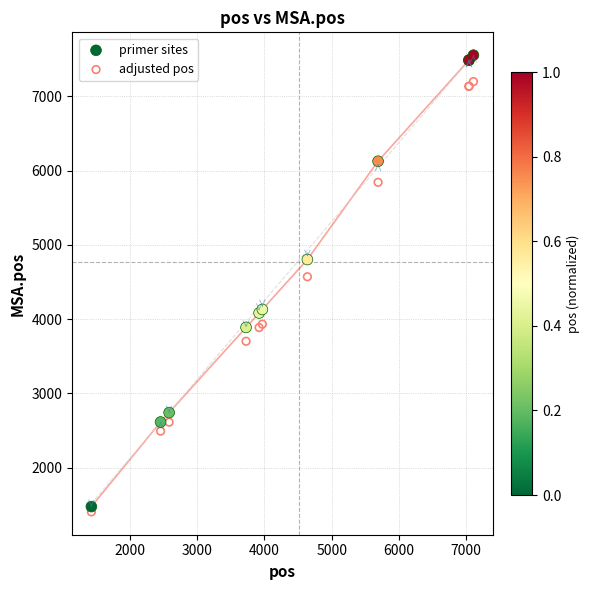

Which series reaches the maximum Y coordinate?

primer sites